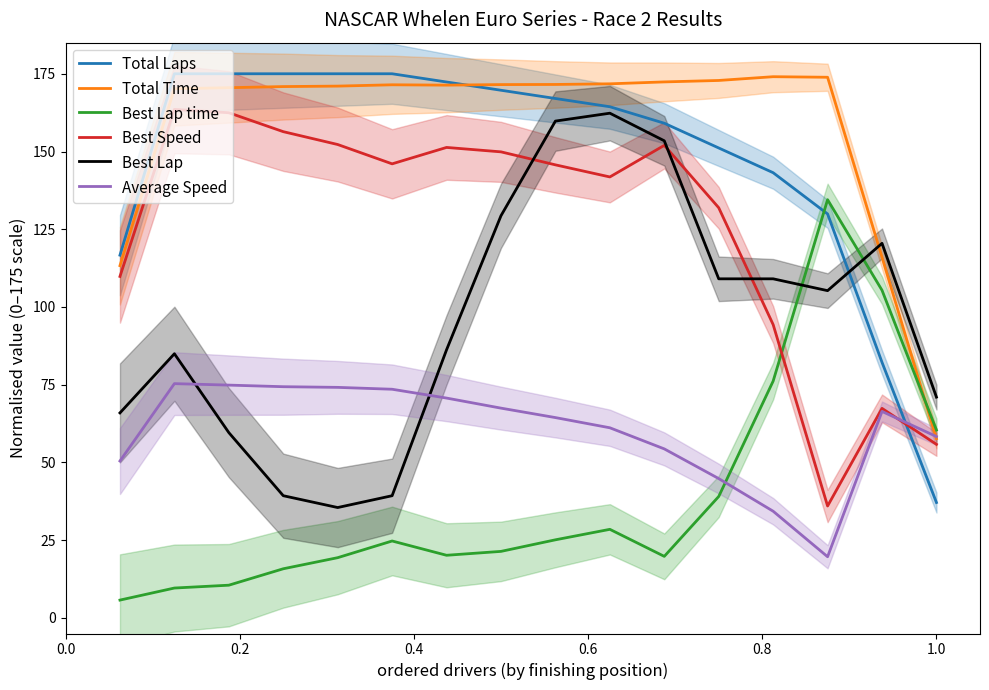

How many intersections are there between Best Speed and Total Laps?

1